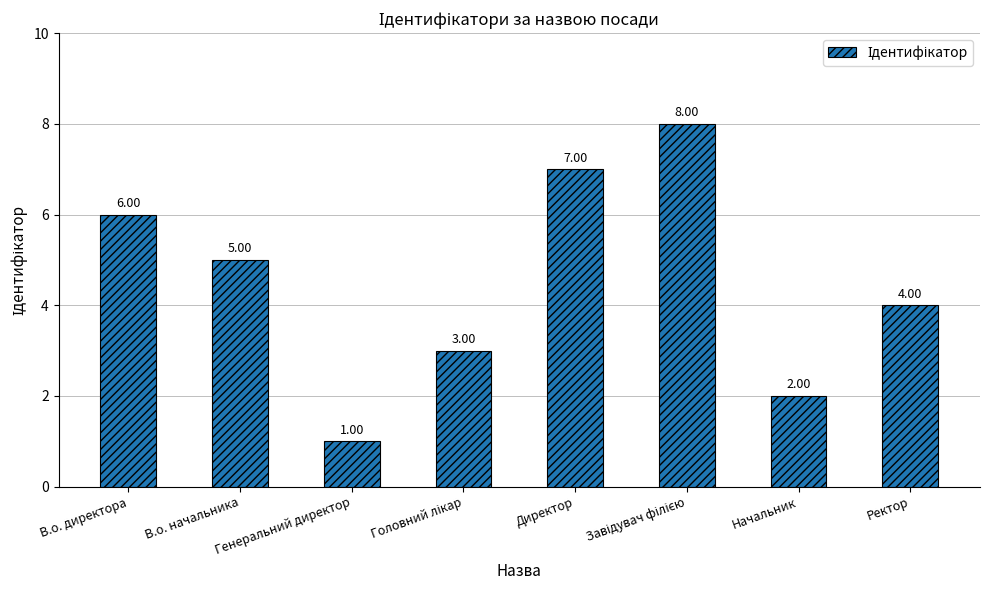

What is the approximate value at В.о. начальника?

5